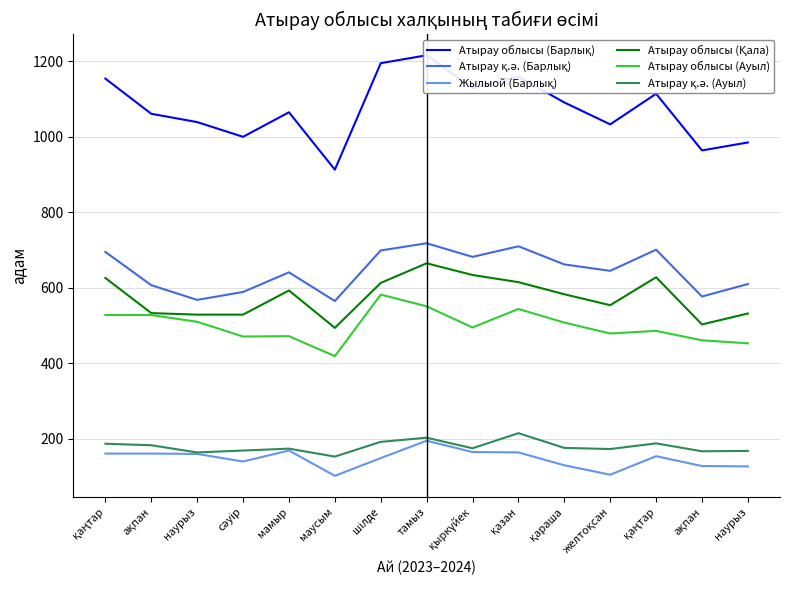

Reading left to right, list all the values displayed in this chart.

Атырау облысы (Барлық): қаңтар=1154	ақпан=1061	наурыз=1039	сәуір=1000	мамыр=1065	маусым=913	шілде=1195	тамыз=1216	қыркүйек=1129	қазан=1159	қараша=1091	желтоқсан=1033	қаңтар=1114	ақпан=964	наурыз=985
Атырау қ.ә. (Барлық): қаңтар=695	ақпан=607	наурыз=568	сәуір=589	мамыр=641	маусым=565	шілде=699	тамыз=718	қыркүйек=682	қазан=710	қараша=662	желтоқсан=645	қаңтар=701	ақпан=577	наурыз=610
Жылыой (Барлық): қаңтар=161	ақпан=161	наурыз=160	сәуір=140	мамыр=169	маусым=102	шілде=149	тамыз=195	қыркүйек=165	қазан=164	қараша=130	желтоқсан=105	қаңтар=154	ақпан=128	наурыз=127
Атырау облысы (Қала): қаңтар=626	ақпан=533	наурыз=529	сәуір=529	мамыр=593	маусым=494	шілде=613	тамыз=665	қыркүйек=634	қазан=615	қараша=583	желтоқсан=554	қаңтар=628	ақпан=503	наурыз=532
Атырау облысы (Ауыл): қаңтар=528	ақпан=528	наурыз=510	сәуір=471	мамыр=472	маусым=419	шілде=582	тамыз=551	қыркүйек=495	қазан=544	қараша=508	желтоқсан=479	қаңтар=486	ақпан=461	наурыз=453
Атырау қ.ә. (Ауыл): қаңтар=187	ақпан=183	наурыз=164	сәуір=169	мамыр=174	маусым=153	шілде=192	тамыз=203	қыркүйек=175	қазан=215	қараша=176	желтоқсан=173	қаңтар=188	ақпан=167	наурыз=168